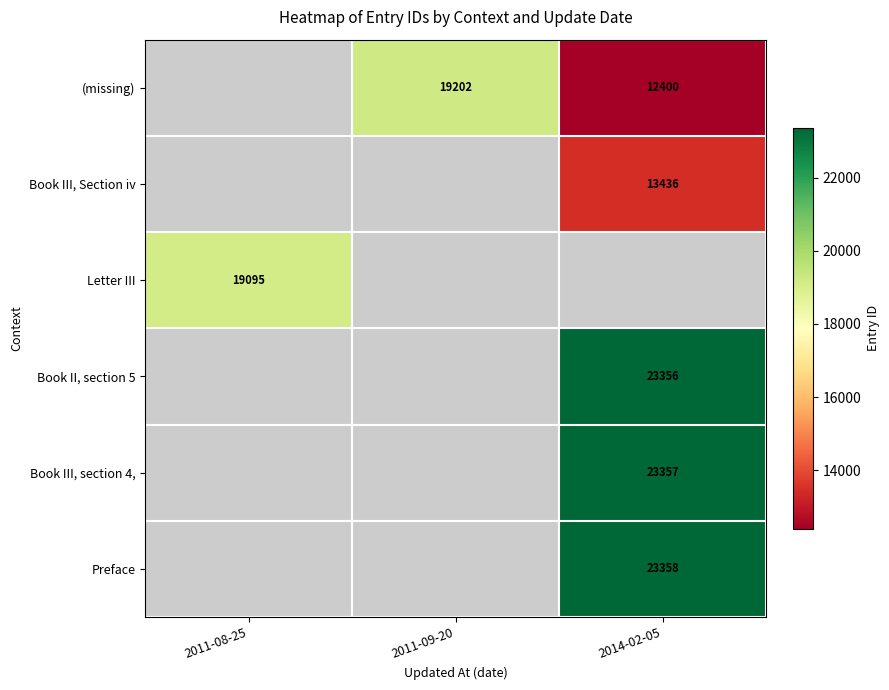

The value of (missing) at 2011-09-20 is 19202.0. True or false?

True